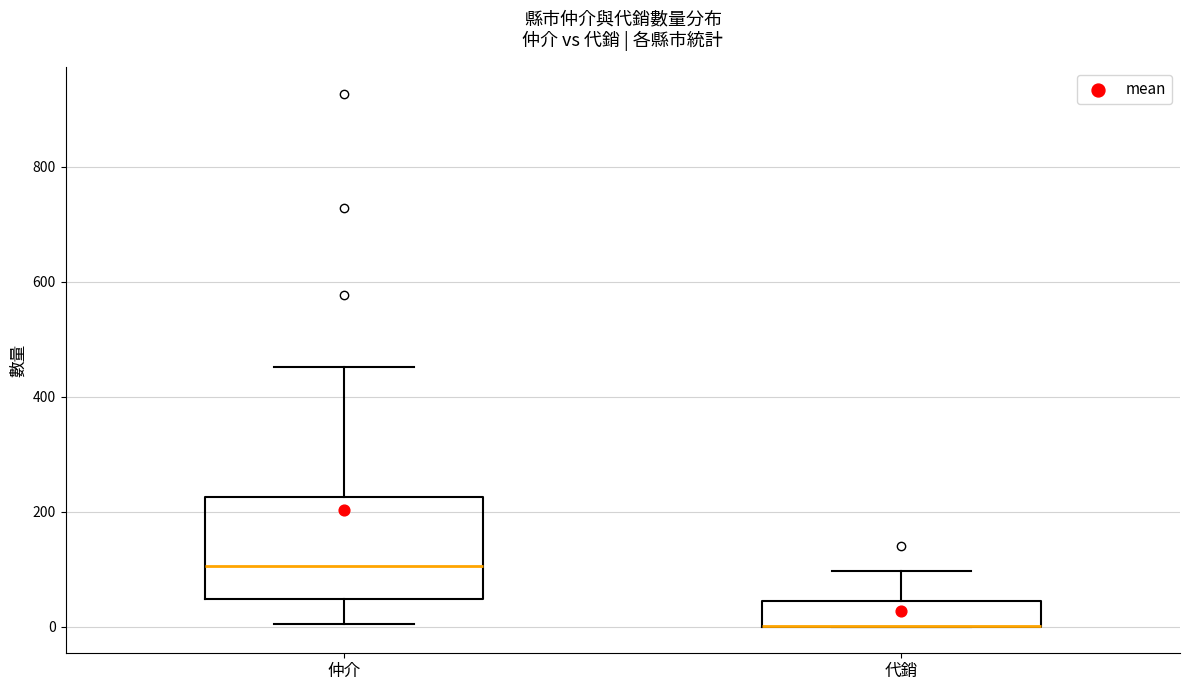

Reading left to right, transcribe this box plot: for each box, give where its median line is, the range the box spans, and where its two whiskers end, as read against the y-axis. The values are not printed on the chart, so give them approximately, as read against the axis.

仲介: median 100, box 40 to 220, whiskers 0 to 460
代銷: median 0 (drawn on the box's lower edge), box 0 to 40, whiskers 0 to 100